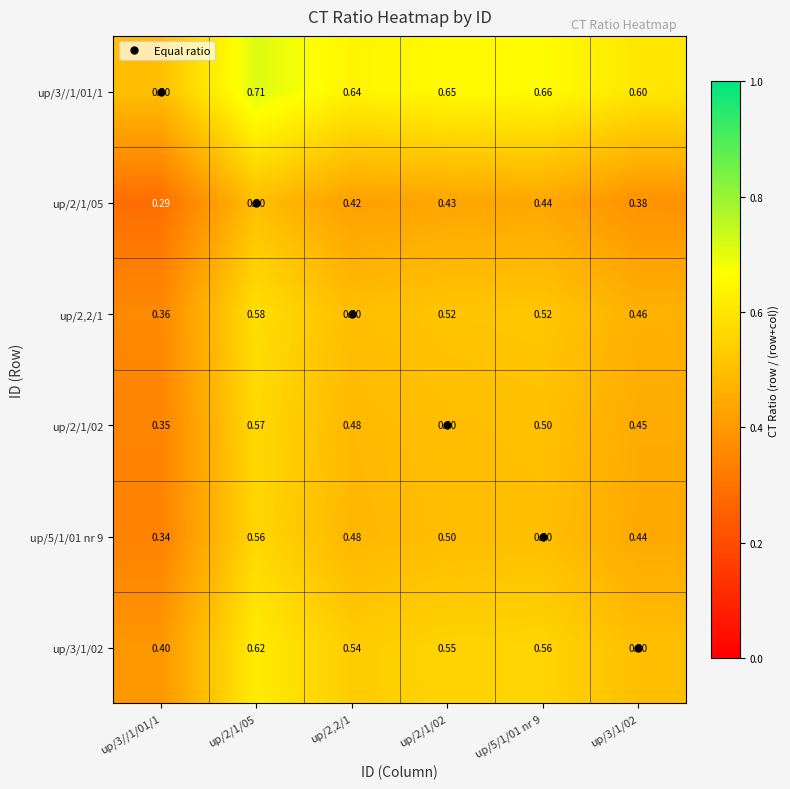

Is the value of up/2,2/1 at up/2/1/02 greater than the value of up/3//1/01/1 at up/2,2/1?

No